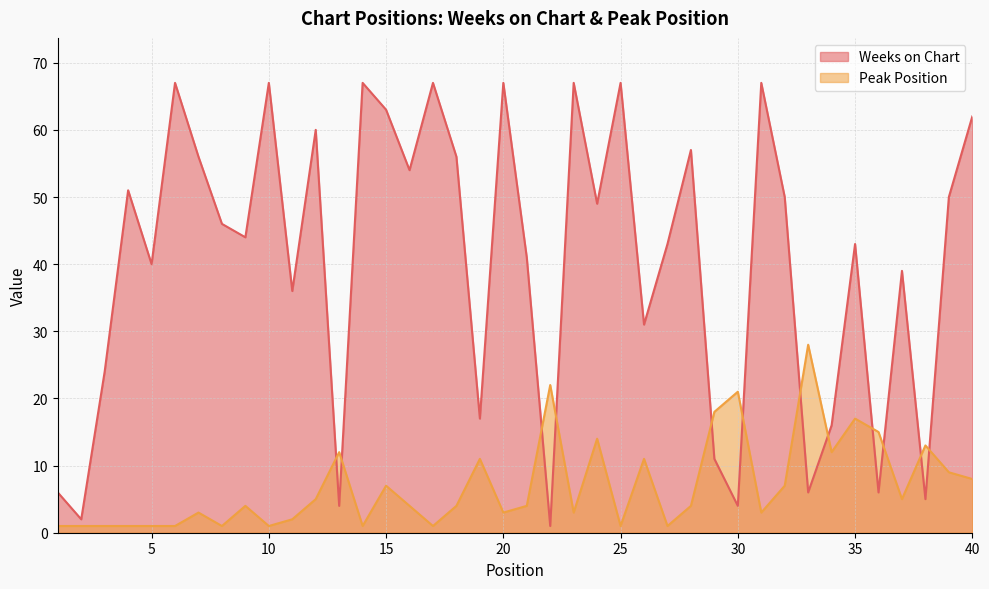

Rank the series by their maximum value, from highest to lowest.

Weeks on Chart, Peak Position